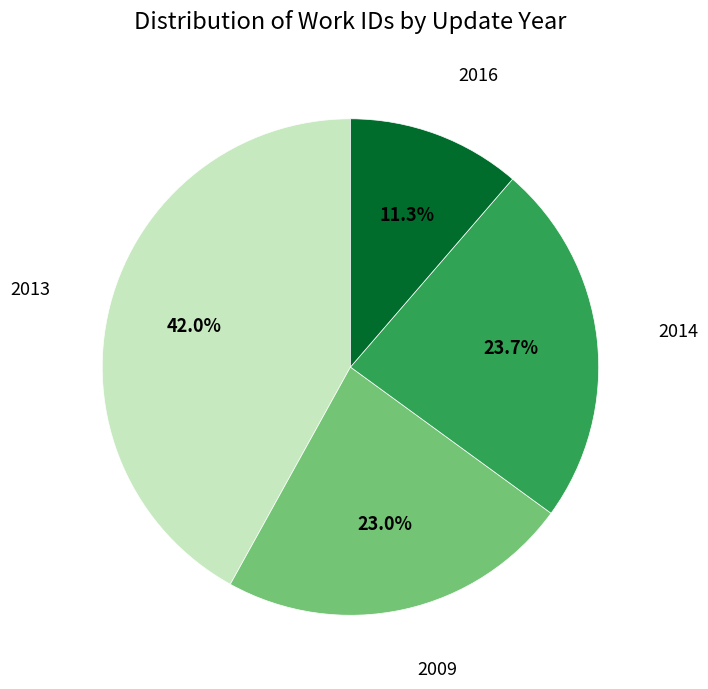

Is there any slice that represents more than half of the pie?

No